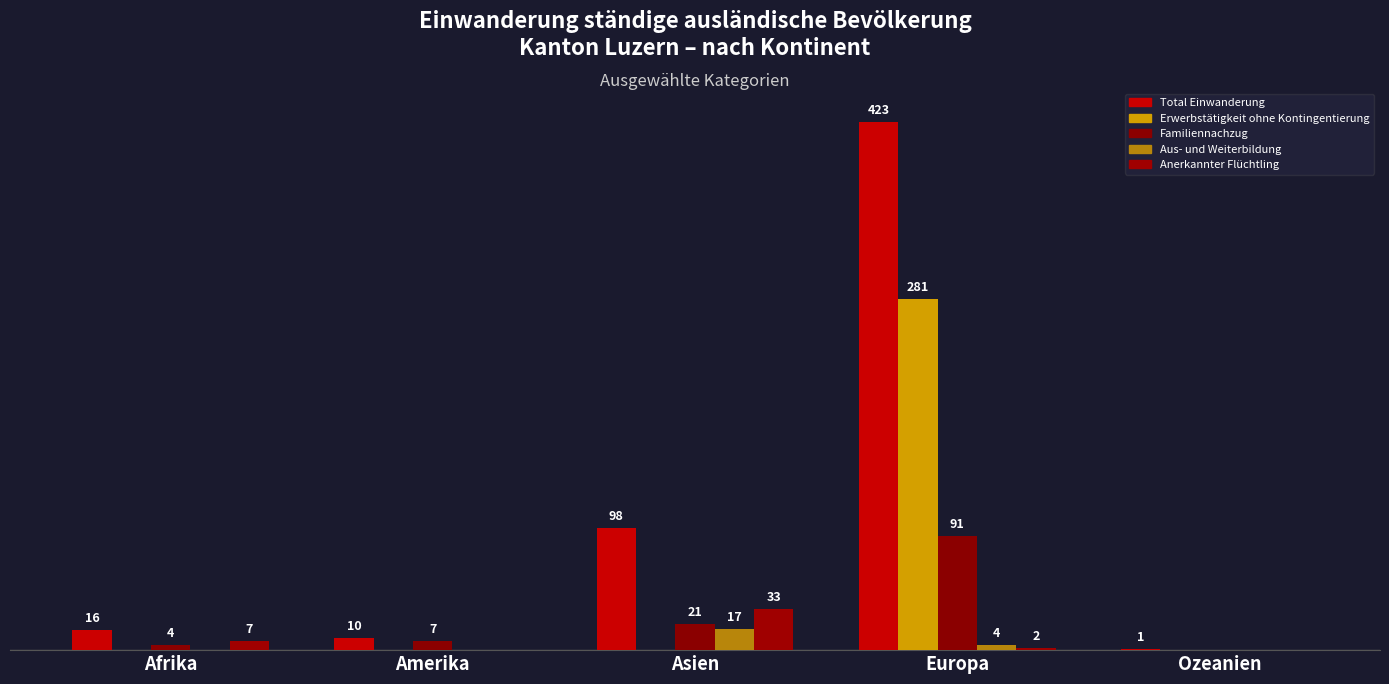

Which series has the largest total across all categories?

Total Einwanderung